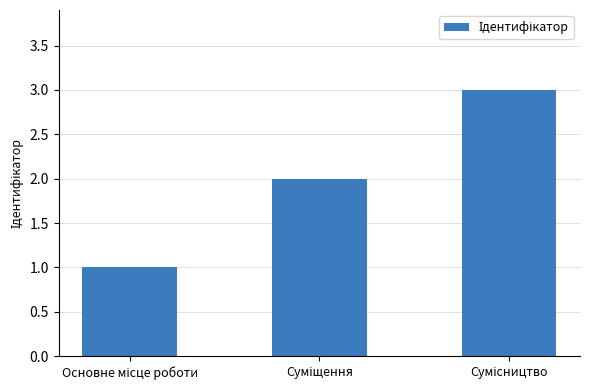

What is the sum of all values?

6